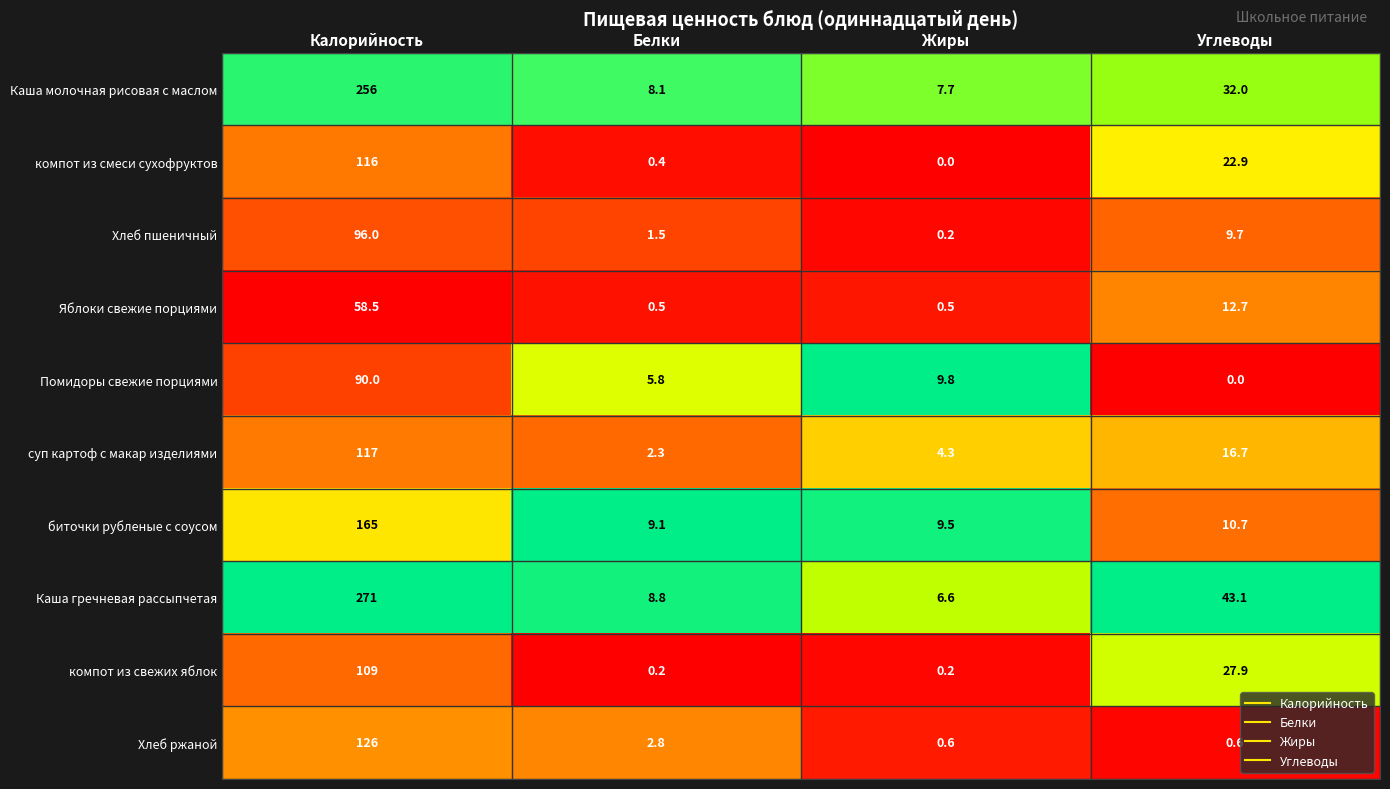

What value does the компот из свежих яблок series have at Калорийность?

109.0